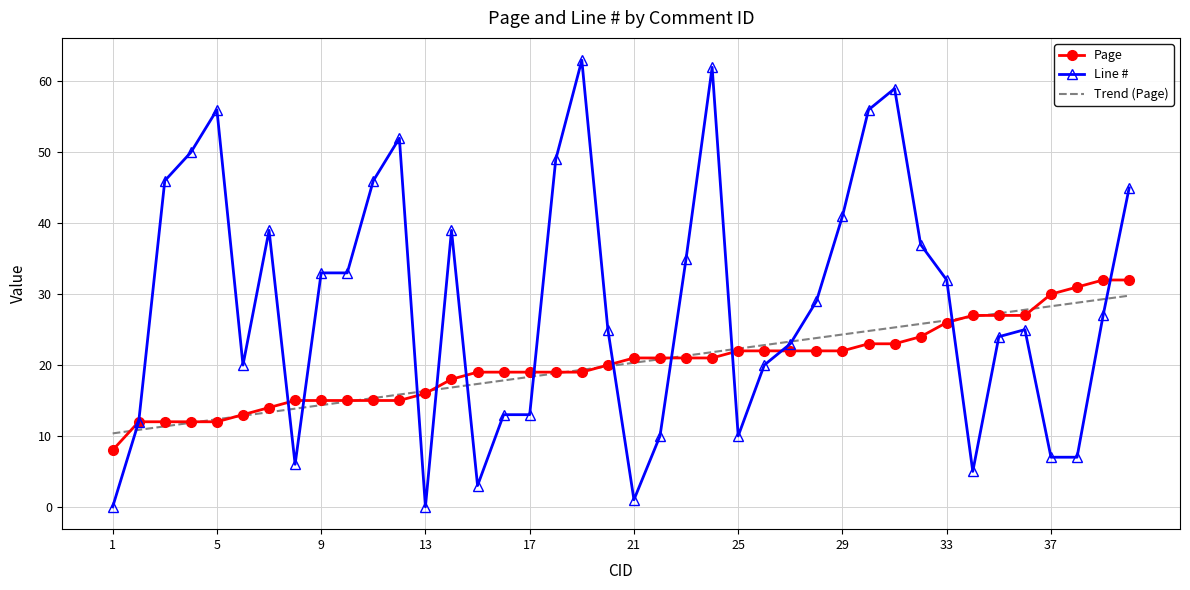

Which series has the largest total across all categories?

Line #